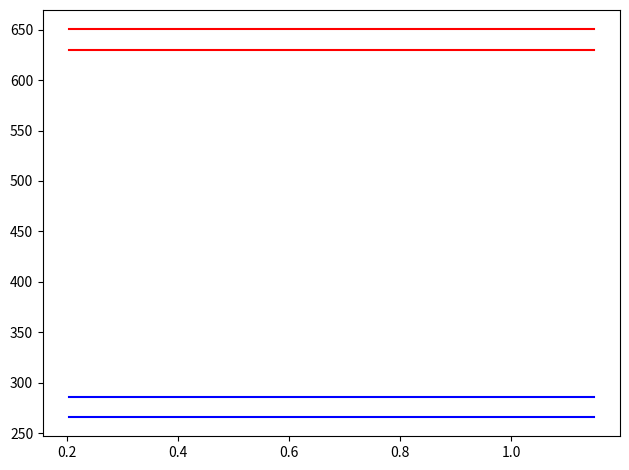

Which series has the widest spread of values?

latitude_1